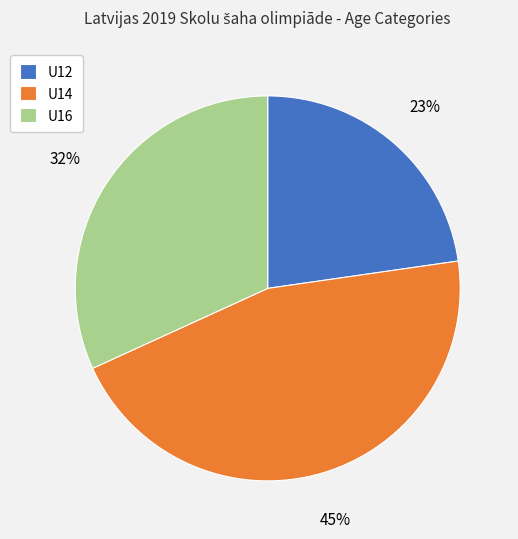

To the nearest percent, what percentage of the pie is U12?

23%